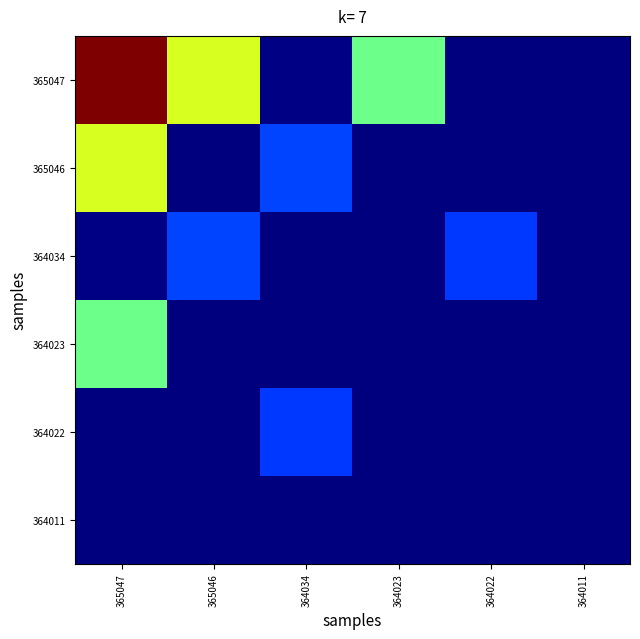

Which series has the largest total across all categories?

365047